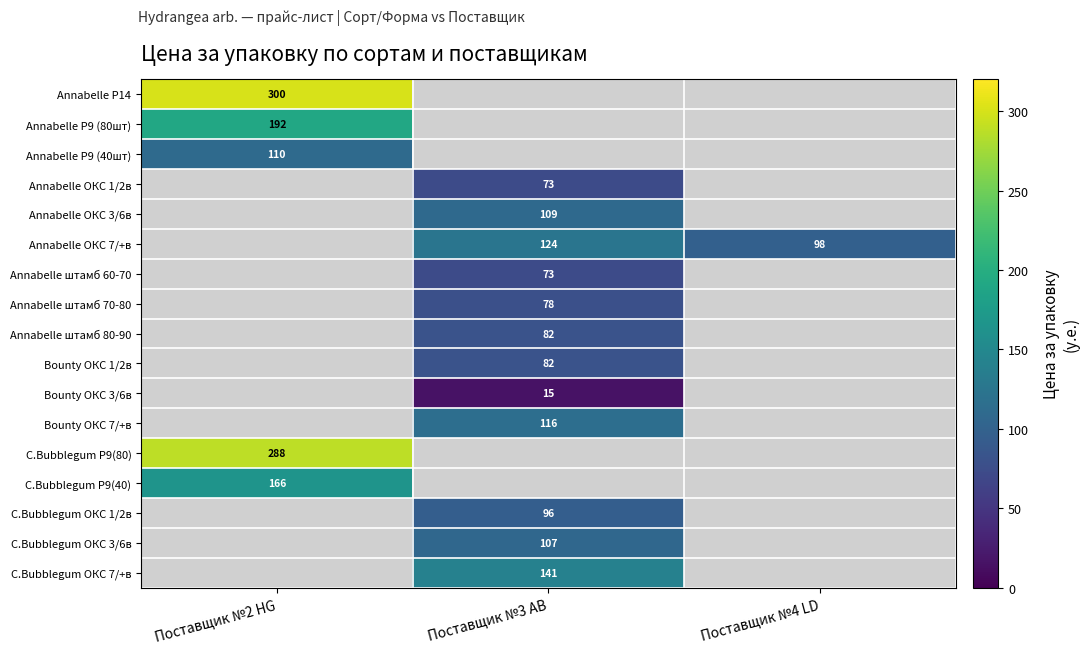

True or false: C.Bubblegum P9(40) has a value of 239 at Поставщик №2 HG.

False